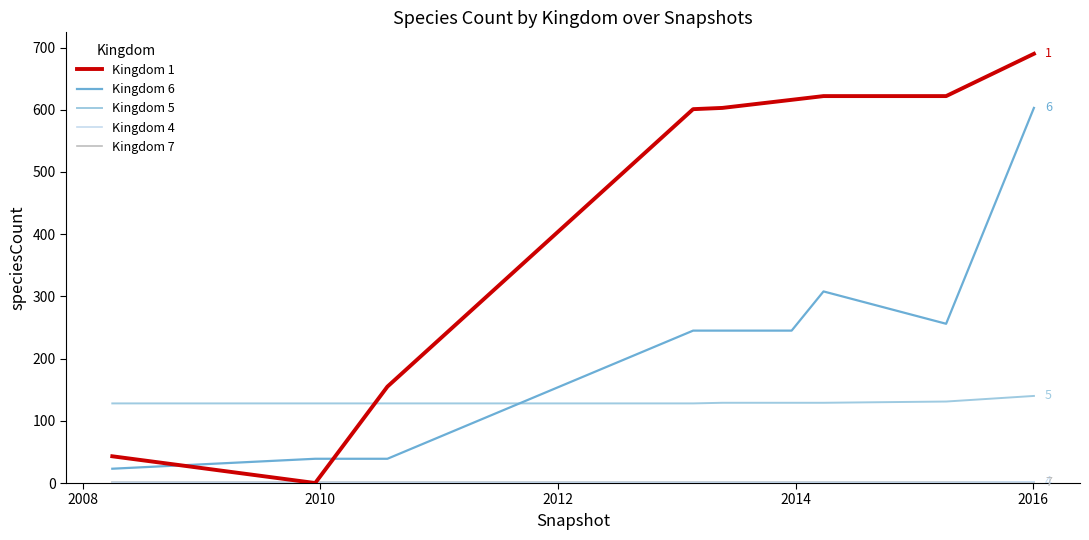

Which series has the largest total across all categories?

Kingdom 1